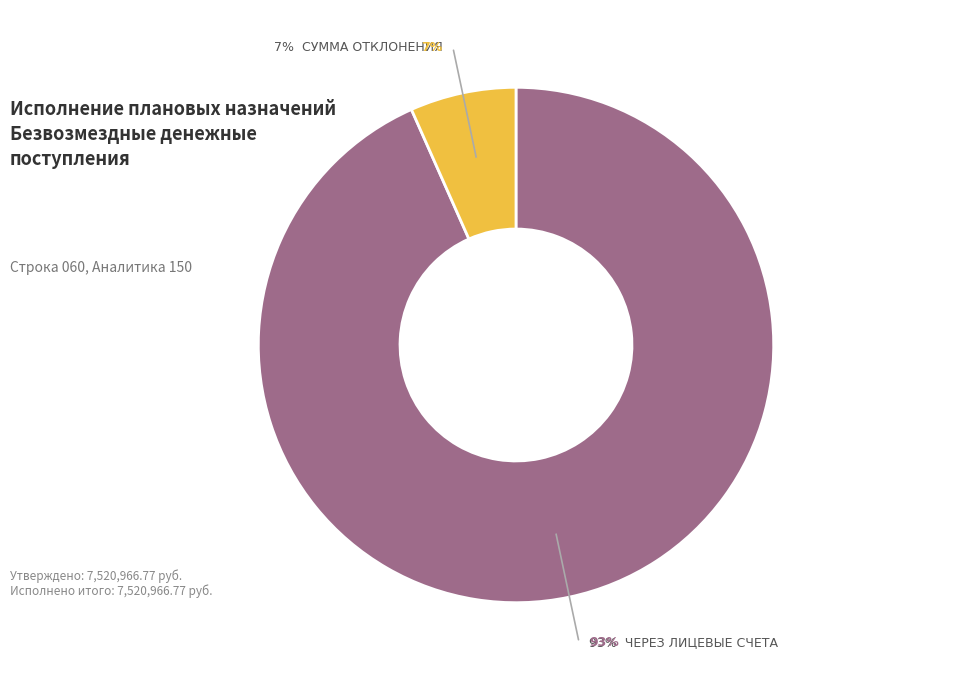

How much of the chart is everything except Сумма отклонения?

93.3%